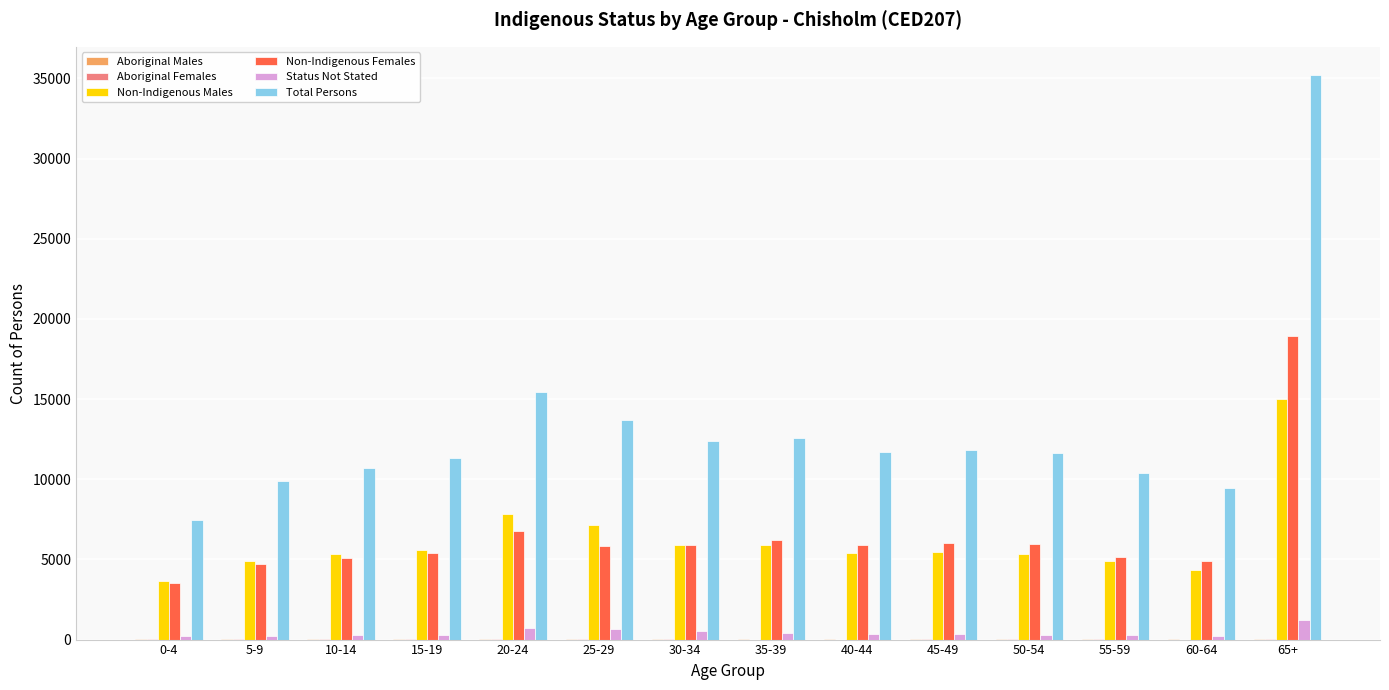

Does the chart contain stacked bars?

No